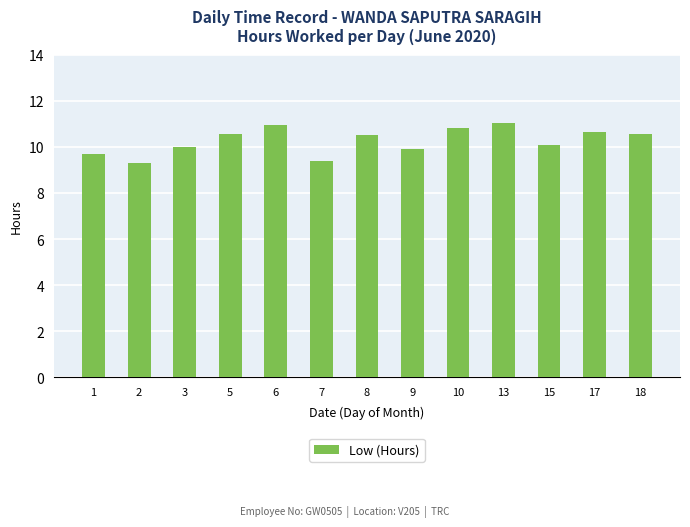

How many bars are there in total?

13